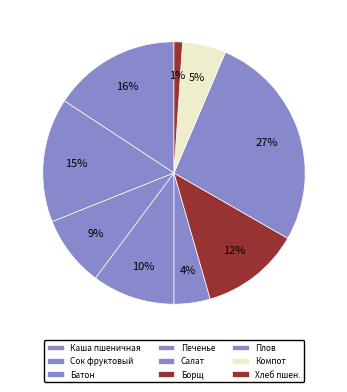

What is the change in value from Сок фруктовый to Батон?

-18.0